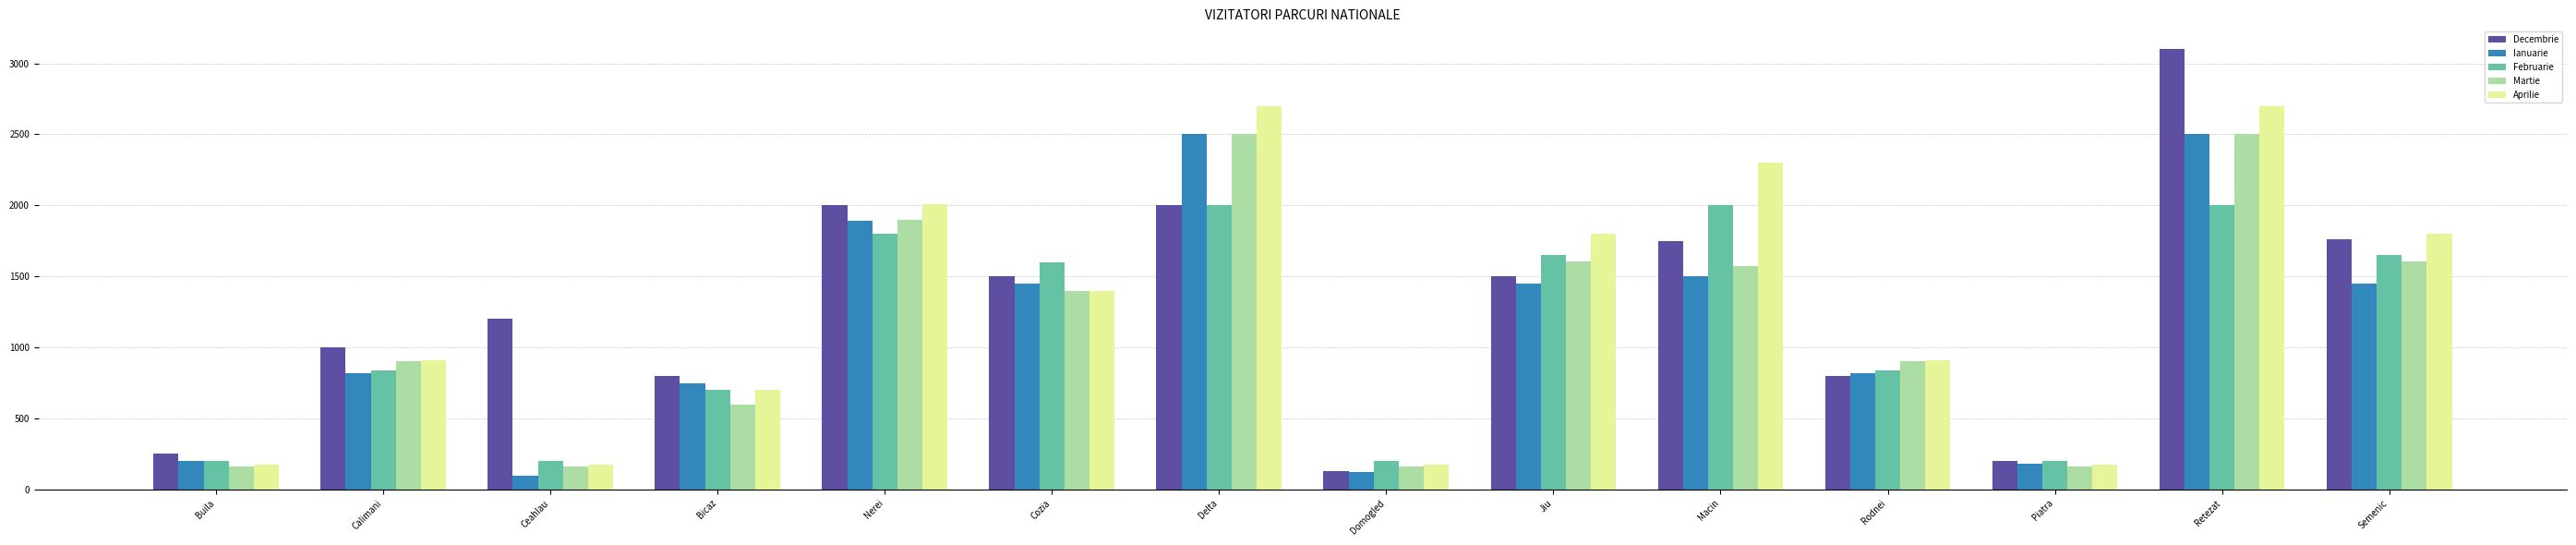

What value does the Ianuarie series have at Ceahlau?

100